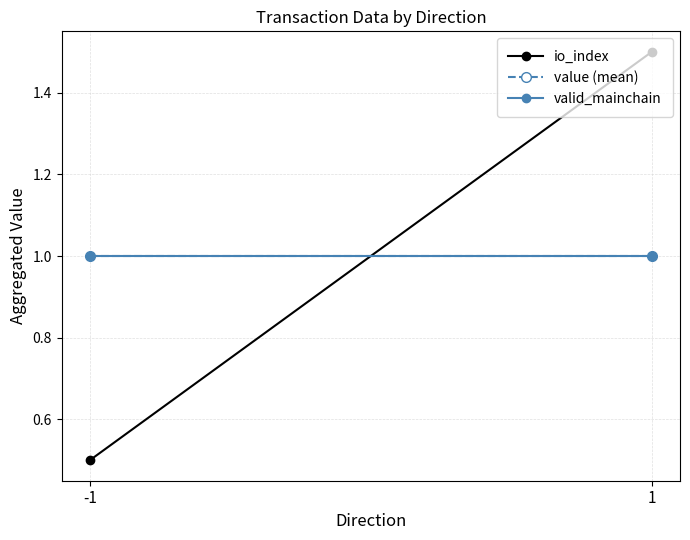

What is the value of the value (mean) point at the 1st from the left?

1.0